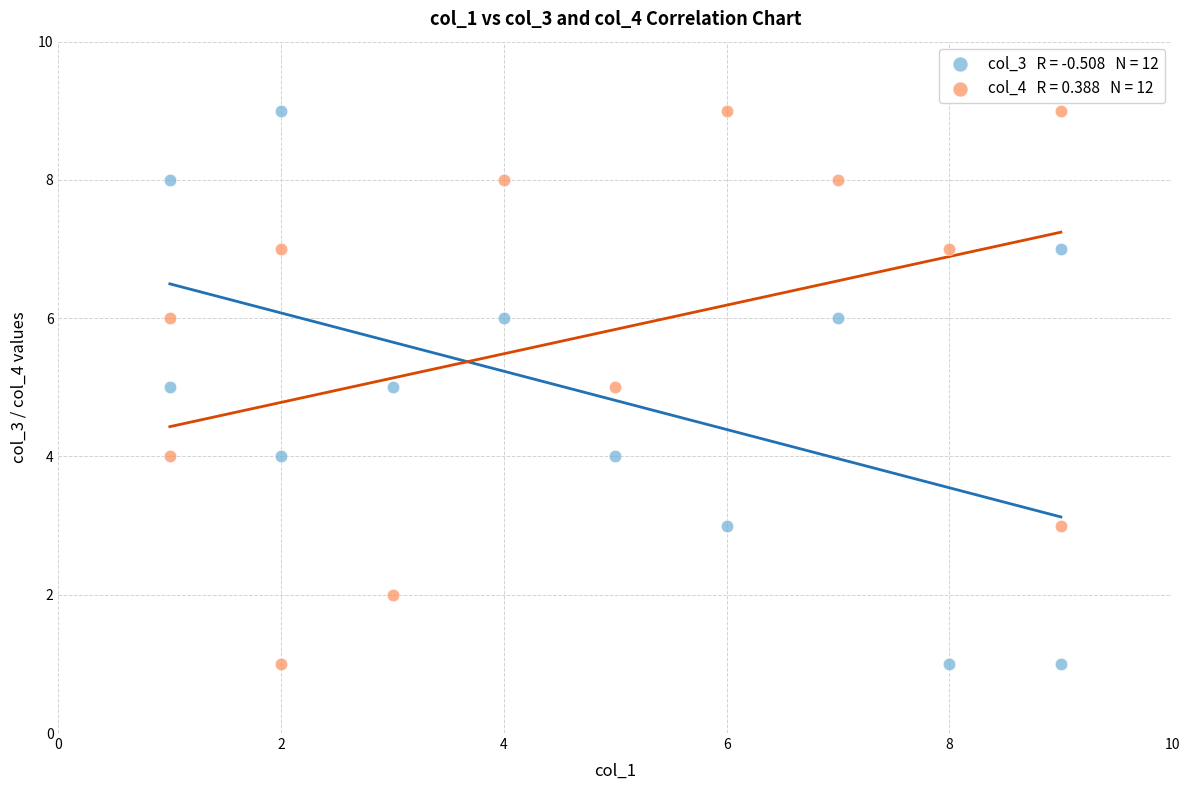

Across all data points, what is the range of X values (max minus min)?

8